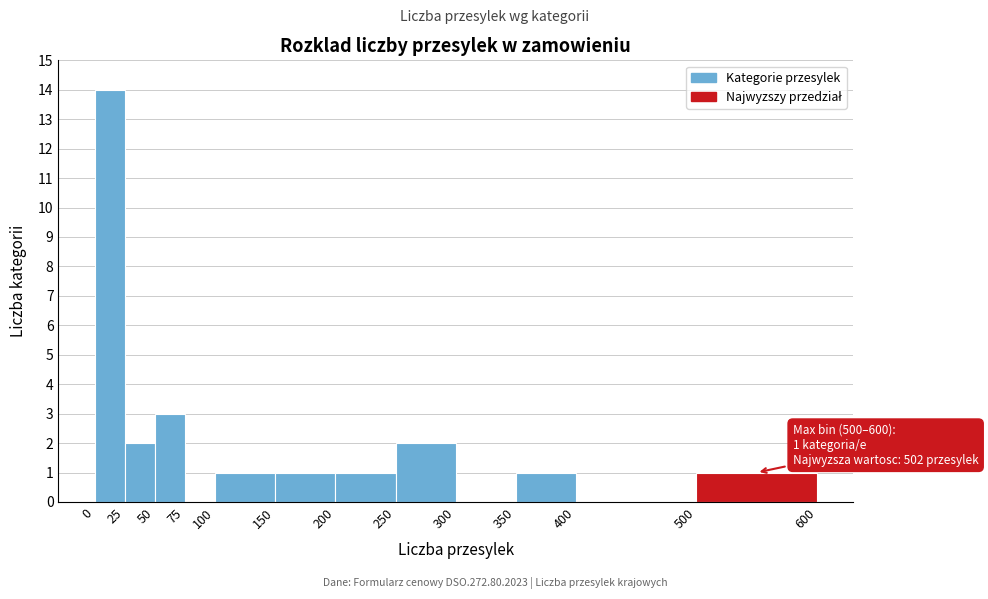

Over which range of the x-axis is the bar tallest?

0 to 25